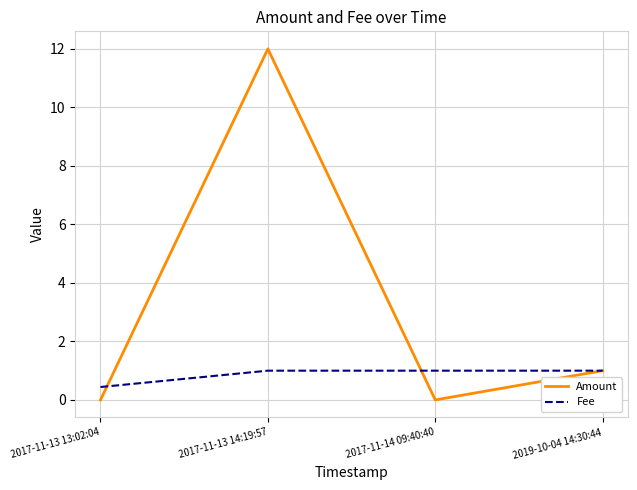

How many Fee values are between 1 and 2?

3